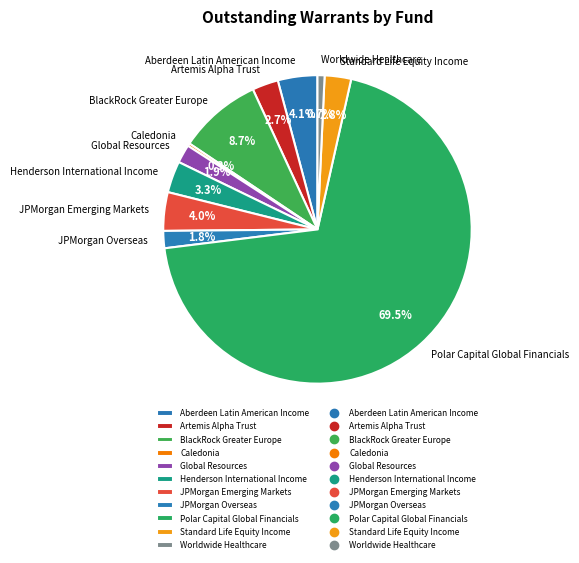

To the nearest percent, what percentage of the pie is Global Resources?

2%